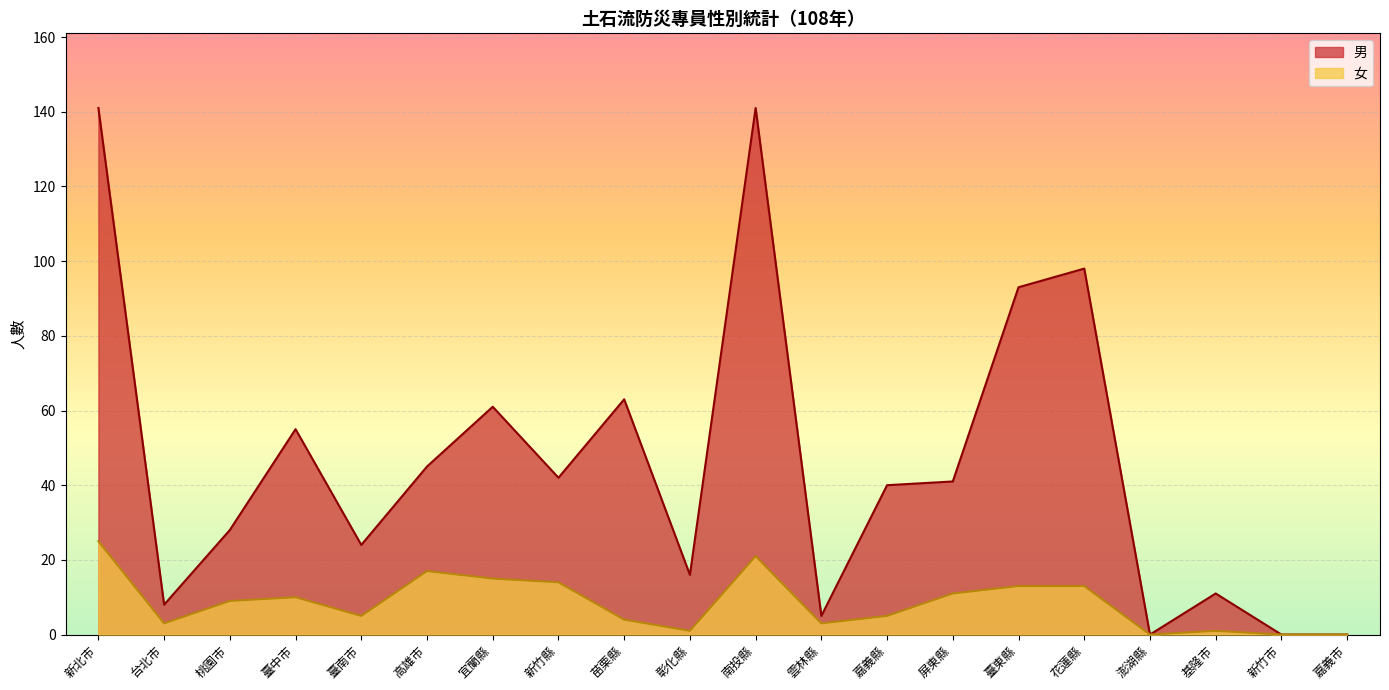

What is the spread (max minus min) of values at 屏東縣?

30